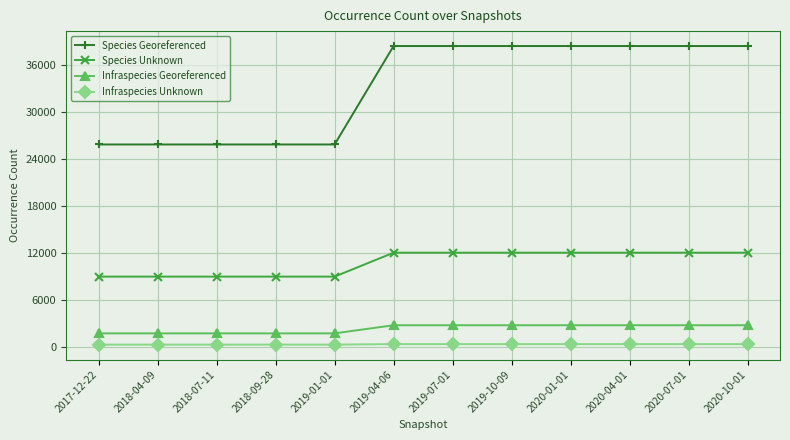

What is the difference between the highest and lowest values at 2019-01-01?

25474